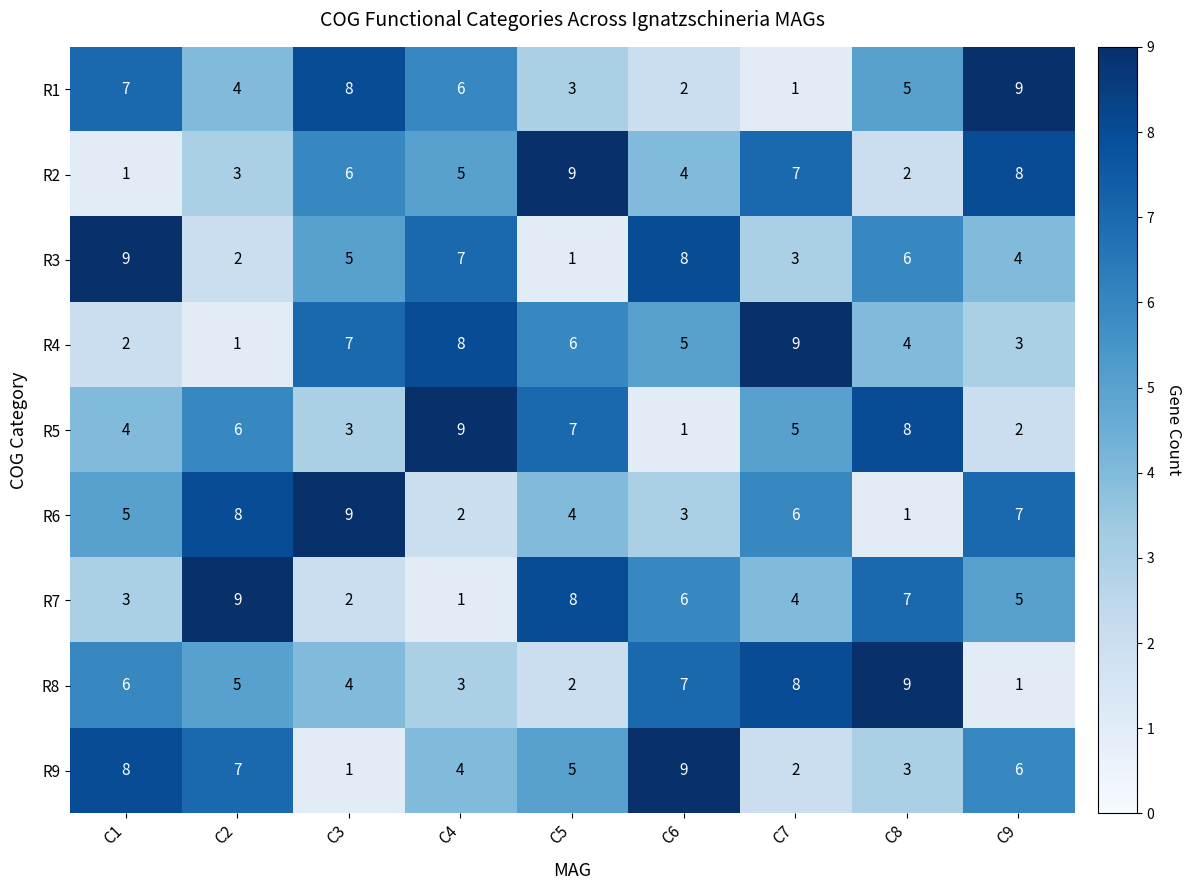

How many distinct data groups are displayed?

9